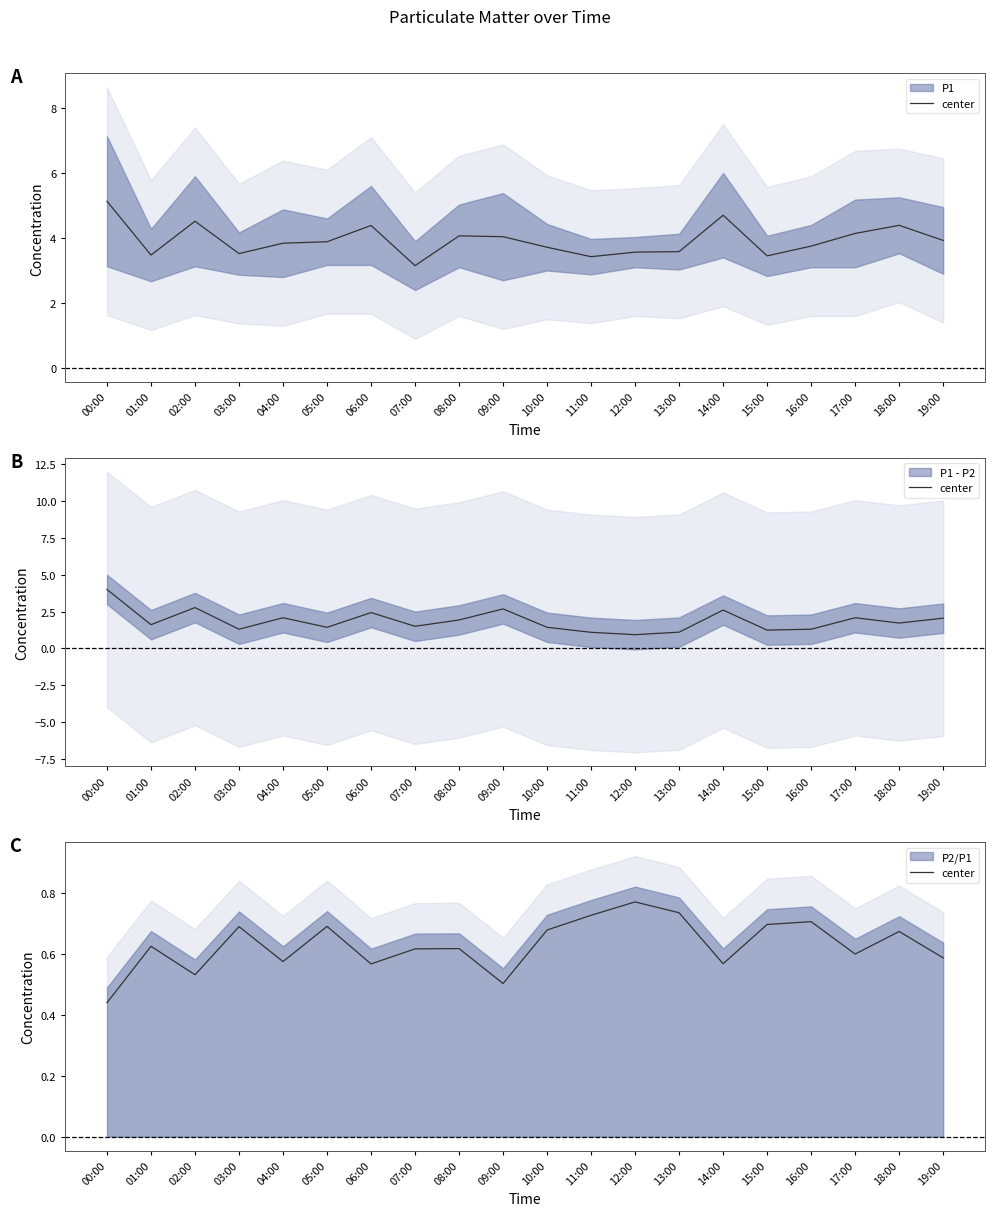

The chart shows a value of 0.7 at 13:00. True or false?

True